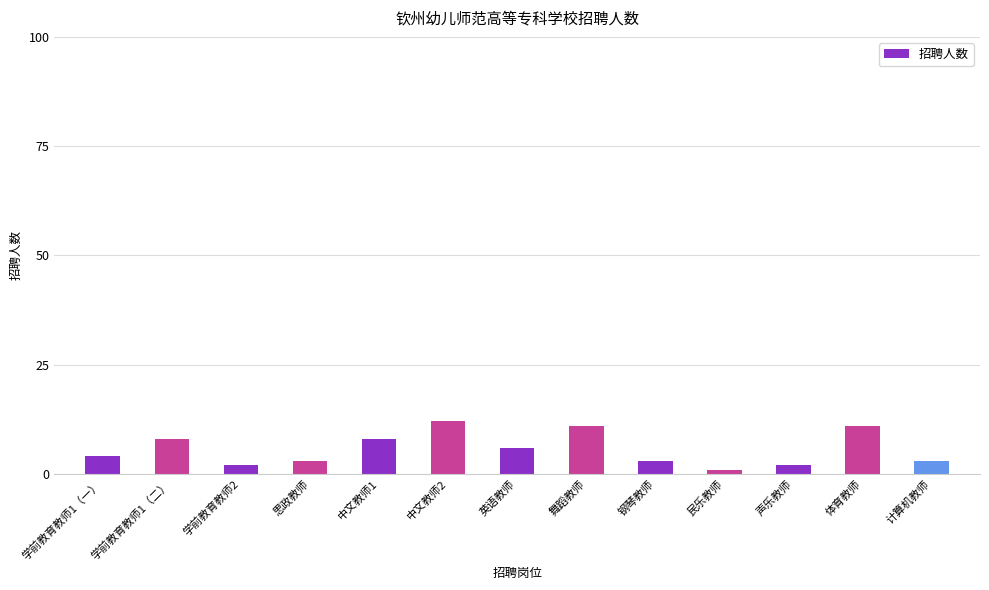

What is the value of the 8th bar from the left?

11